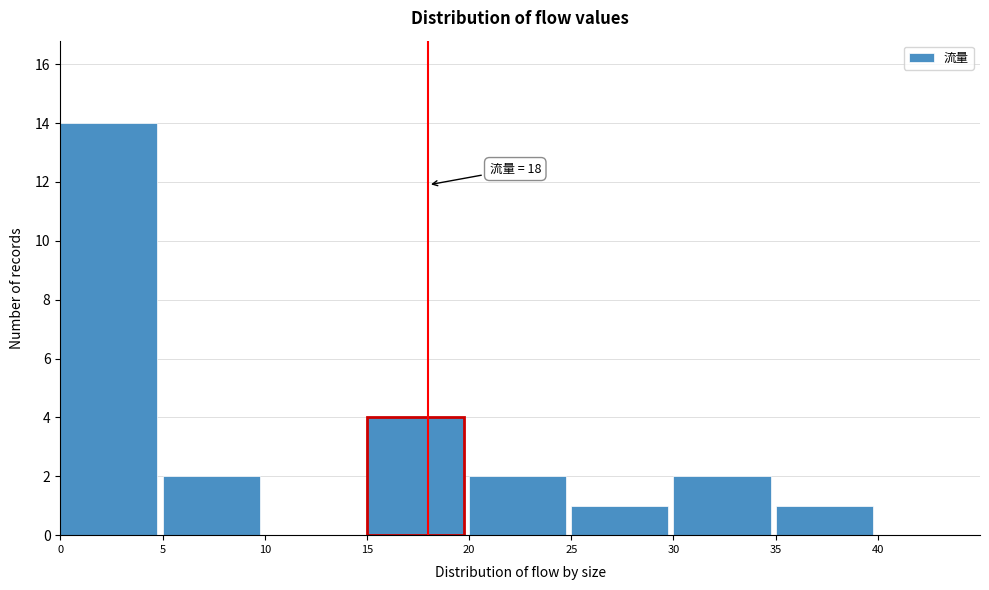

Over which range of the x-axis is the bar tallest?

0 to 5